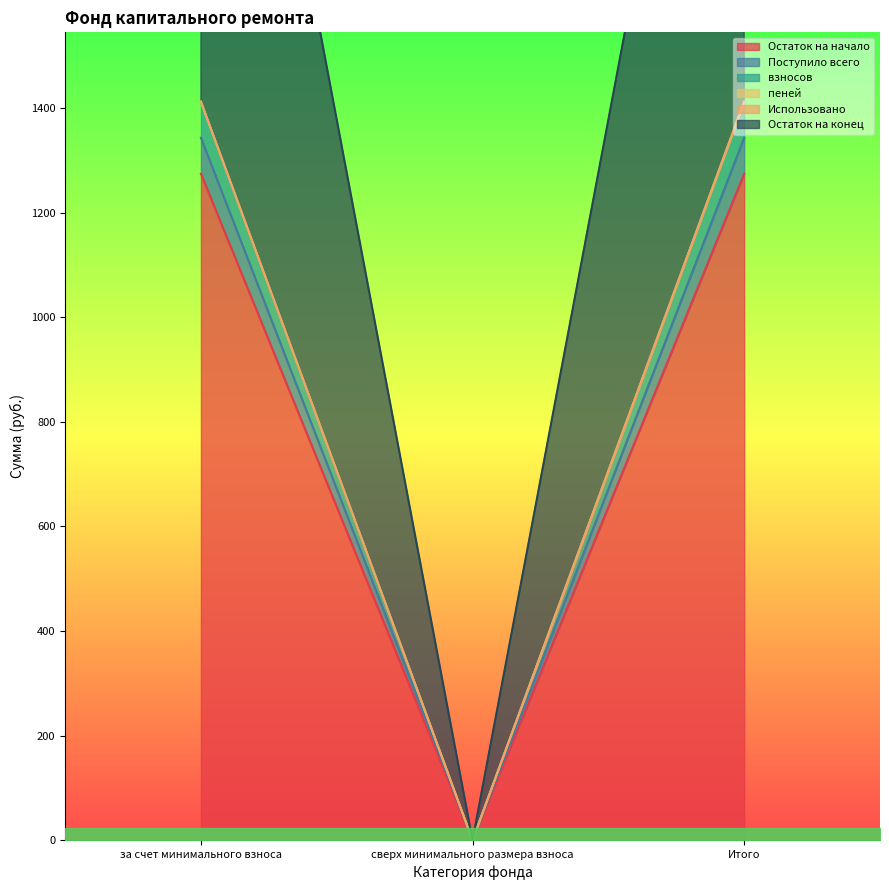

What is the difference between the maximum and minimum values in the Остаток на конец series?

1411.9